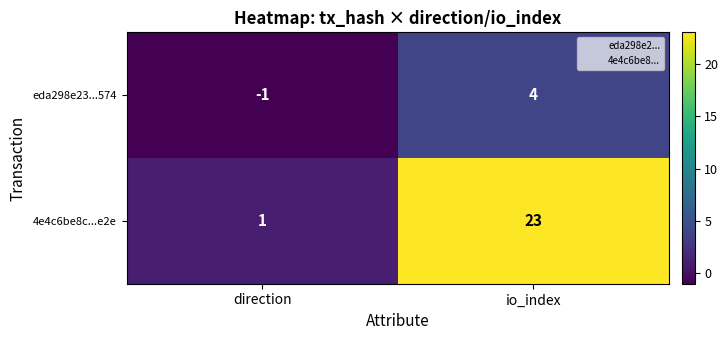

Count the number of categories in the chart.

2